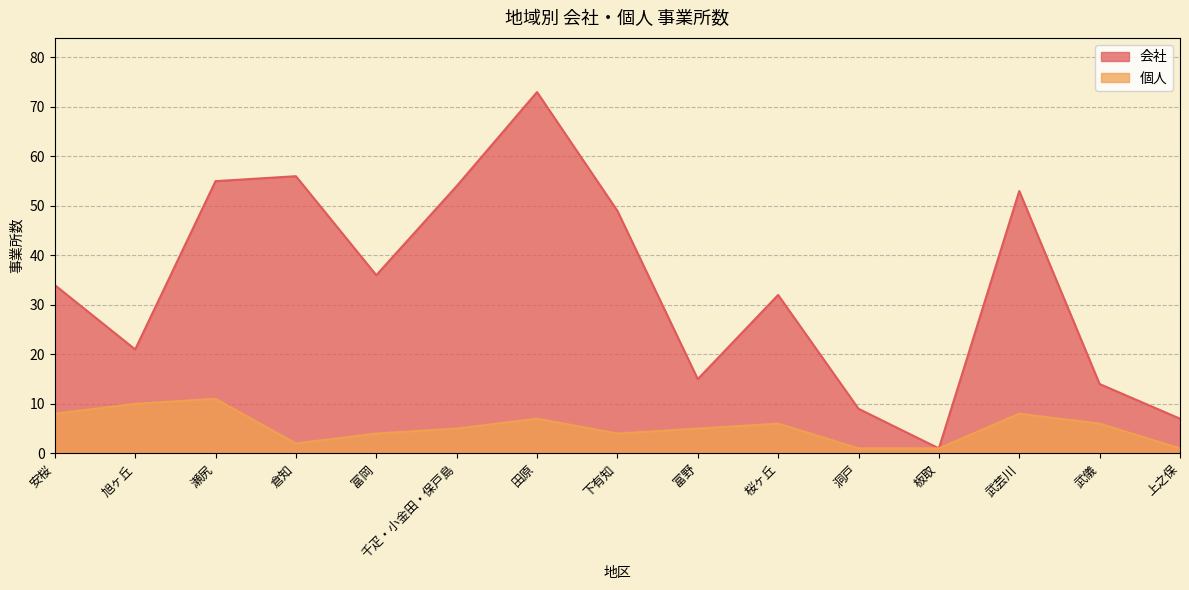

How many 個人 values are between 2 and 8?

10